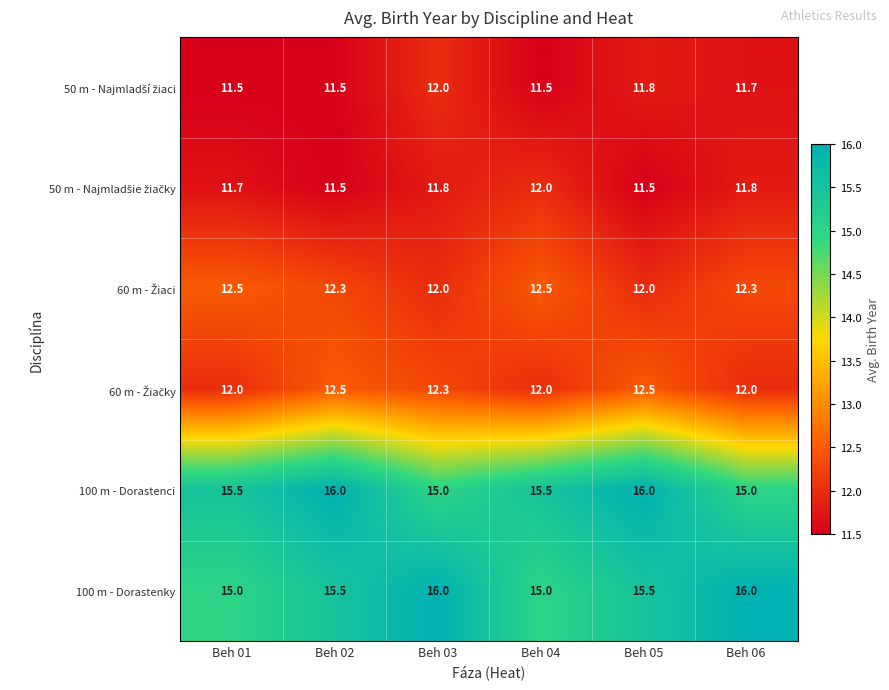

True or false: 100 m - Dorastenci has a value of 4.8 at Beh 02.

False